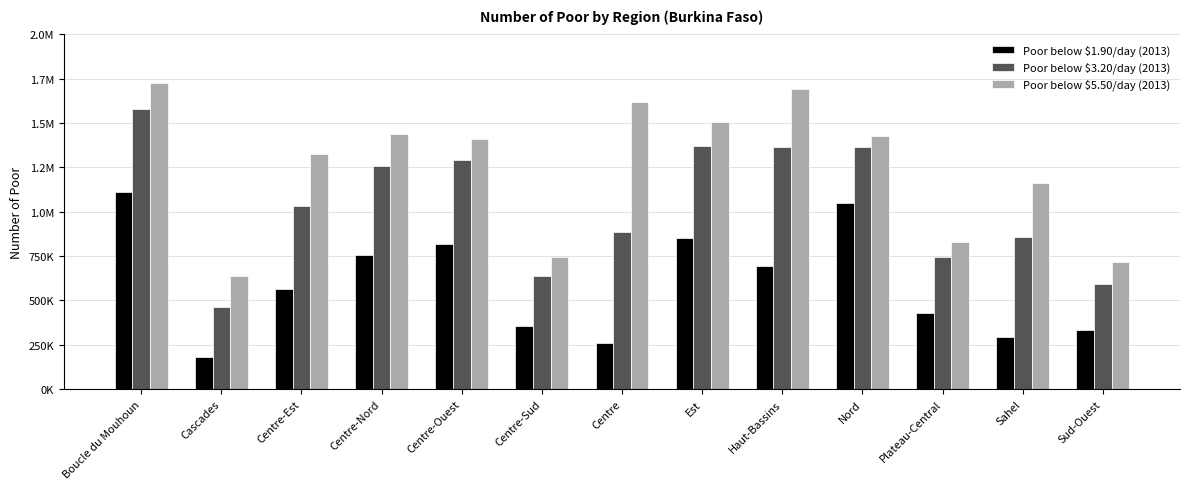

At which label is Poor below $3.20/day (2013) closest to 1021667?

Centre-Est